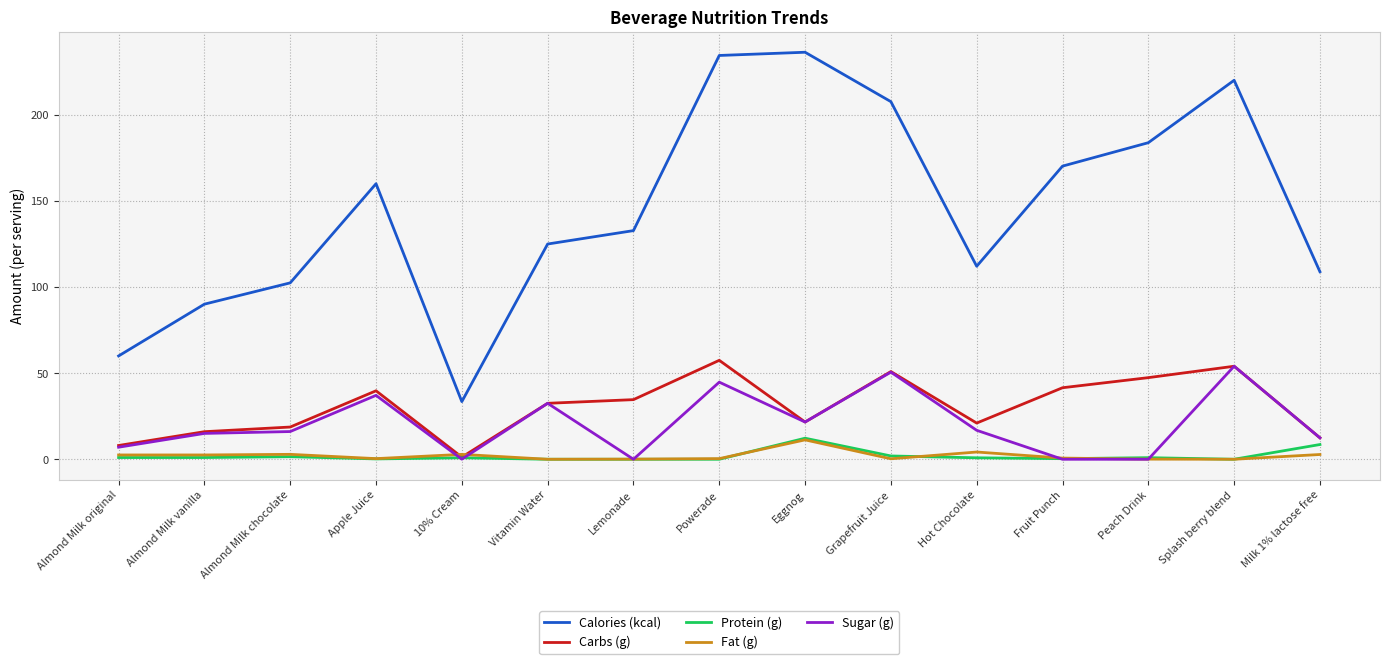

True or false: Calories (kcal) and Protein (g) cross at least once.

False